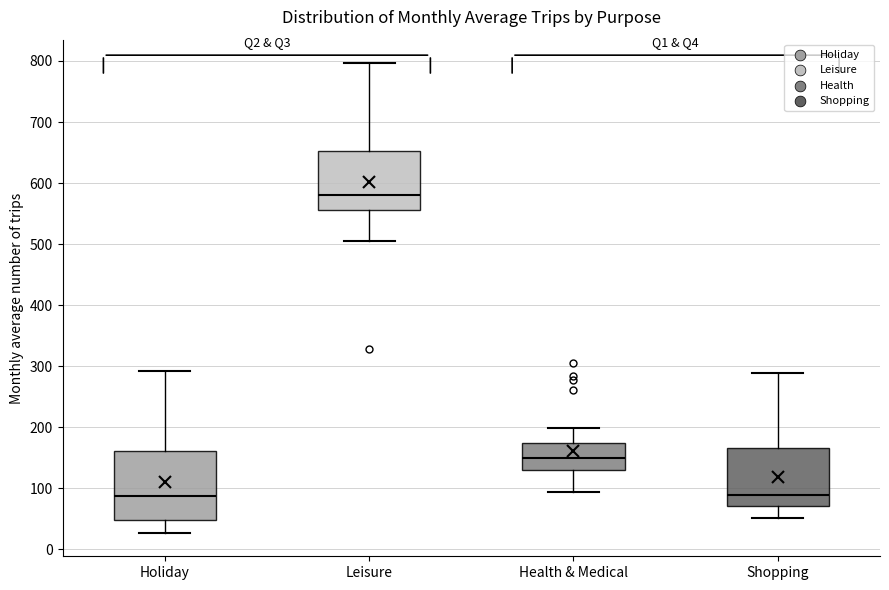

Comparing the boxes themselves (not the whiskers), which one is the tallest?

Holiday